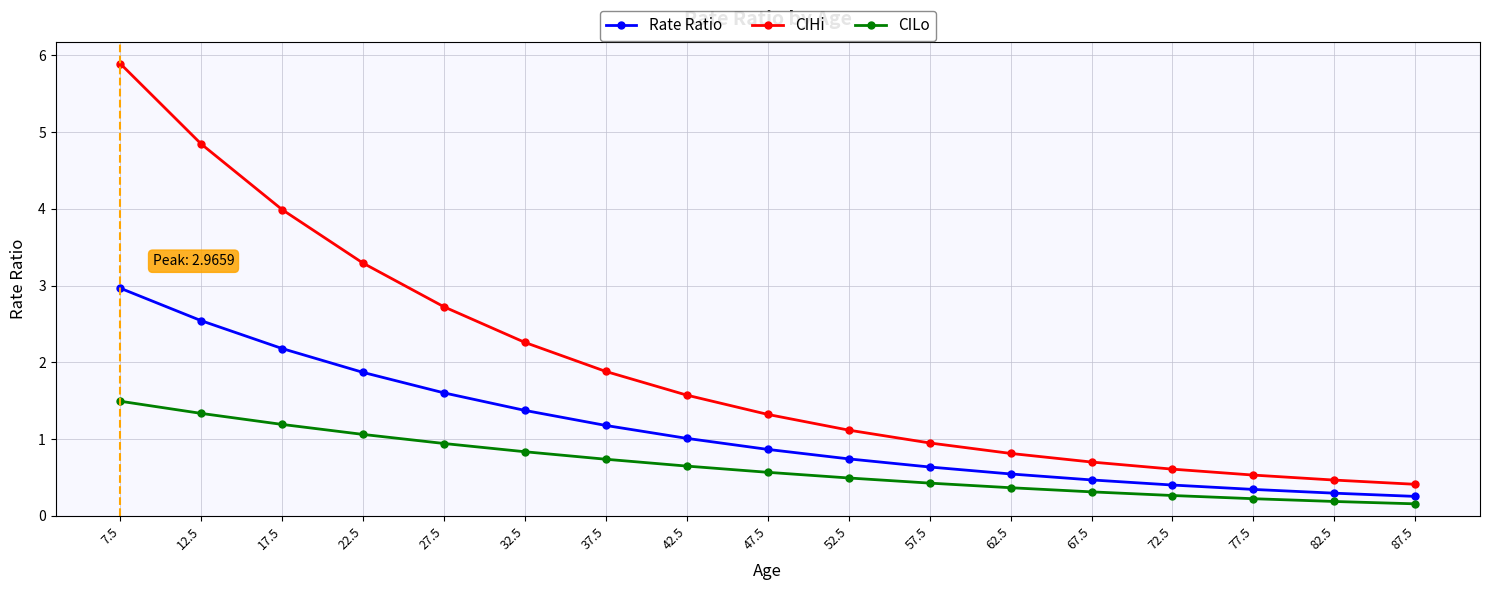

Which category has the highest value across all series?

7.5